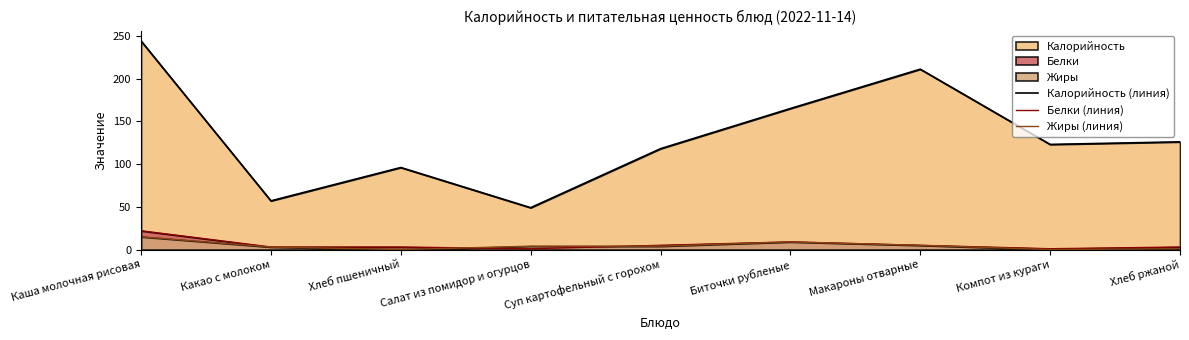

Rank the series by their maximum value, from lowest to highest.

Жиры (линия), Белки (линия), Калорийность (линия)